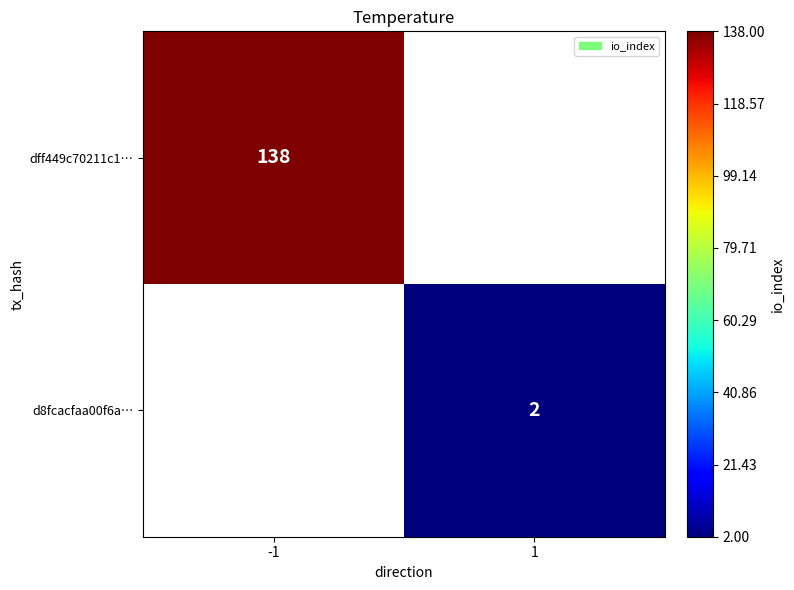

The value of dff449c70211c1… at -1 is 62. True or false?

False